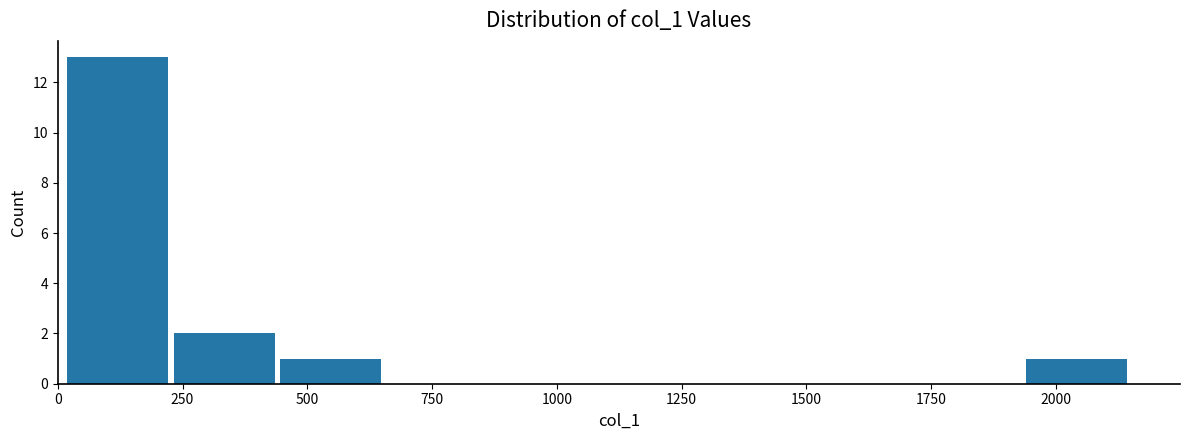

Reading left to right, transcribe this chart: for each bar, give the range it covers on the x-axis and its height. Neither the bar edges nor the heights are printed on the chart, so give them approximately, as read against the axes.

0 to 250: 13
250 to 450: 2
450 to 650: 1
650 to 850: 0
850 to 1100: 0
1100 to 1300: 0
1300 to 1500: 0
1500 to 1700: 0
1700 to 1950: 0
1950 to 2150: 1